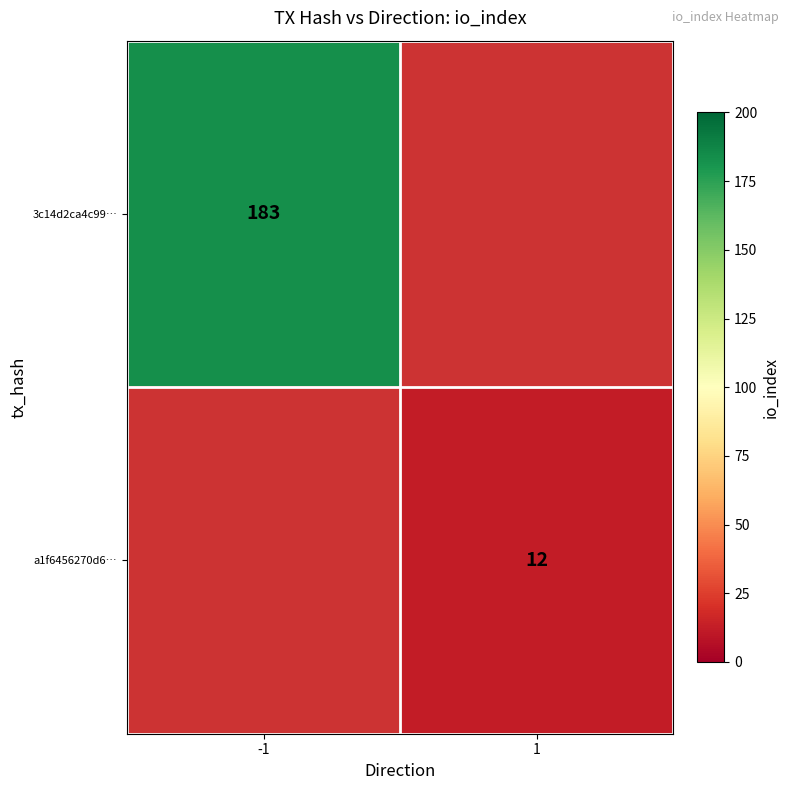

Is the value of 3c14d2ca4c99… at -1 greater than the value of a1f6456270d6… at 1?

Yes